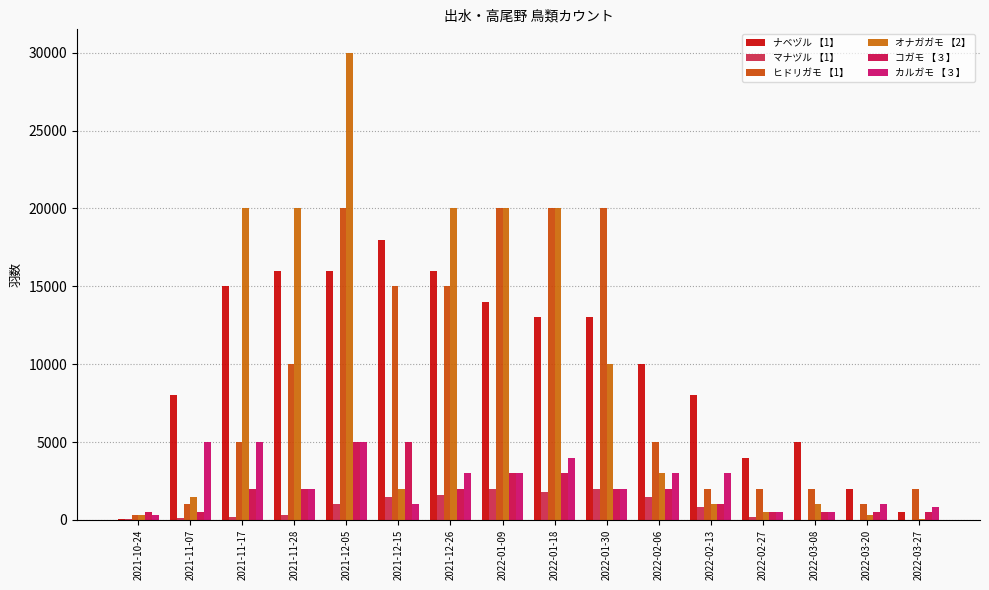

Which label corresponds to the largest value in the chart?

2021-12-05